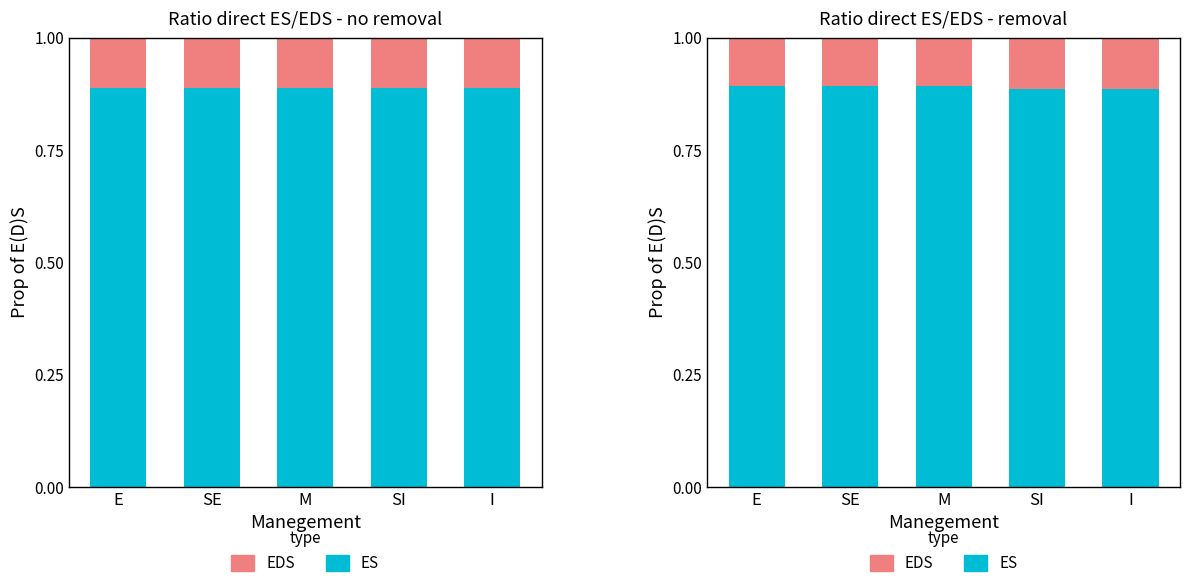

Which series has the widest spread of values?

EDS